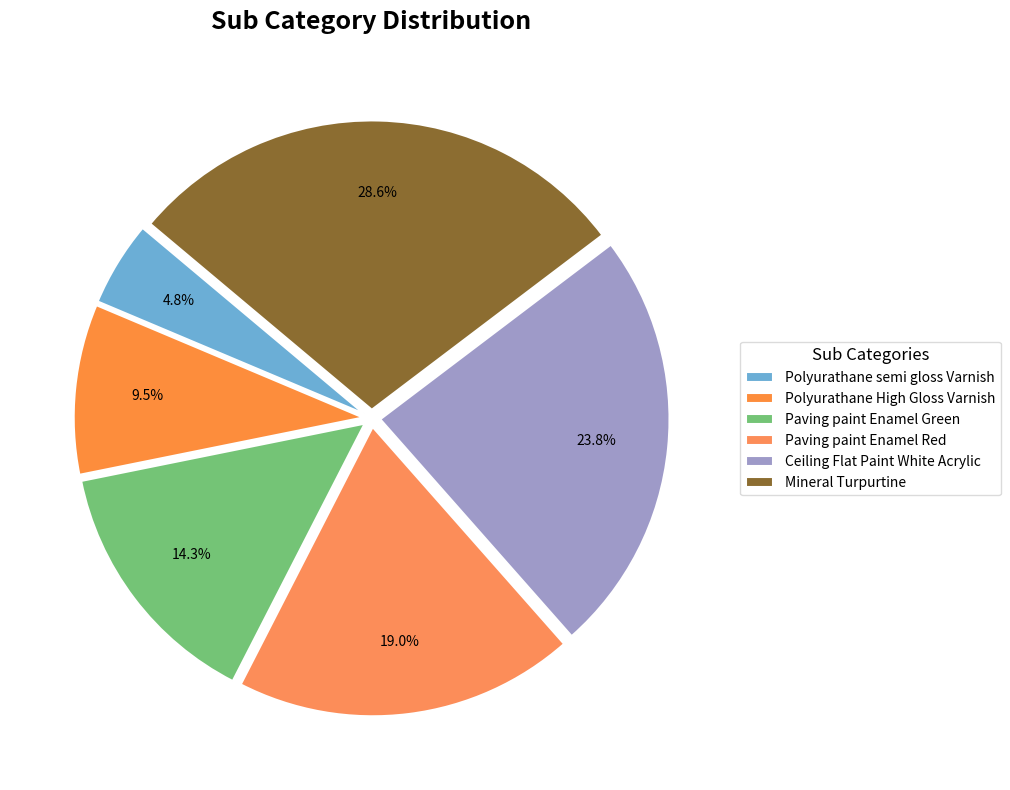

How many segments does this pie chart have?

6